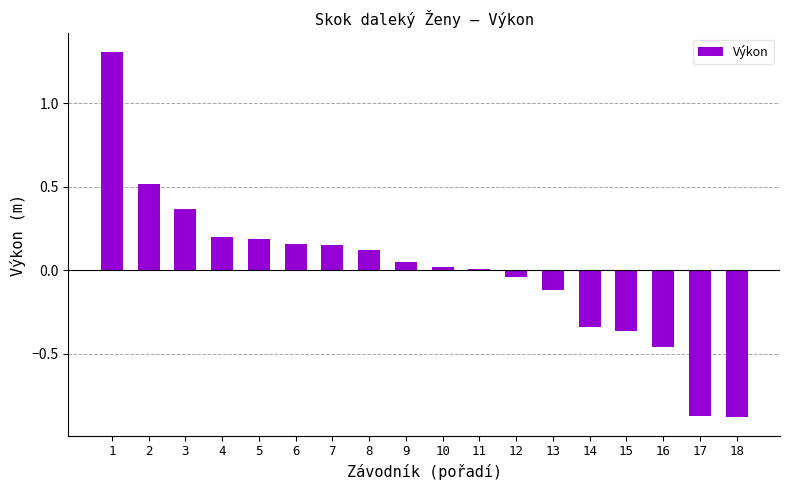

How many distinct data groups are displayed?

1